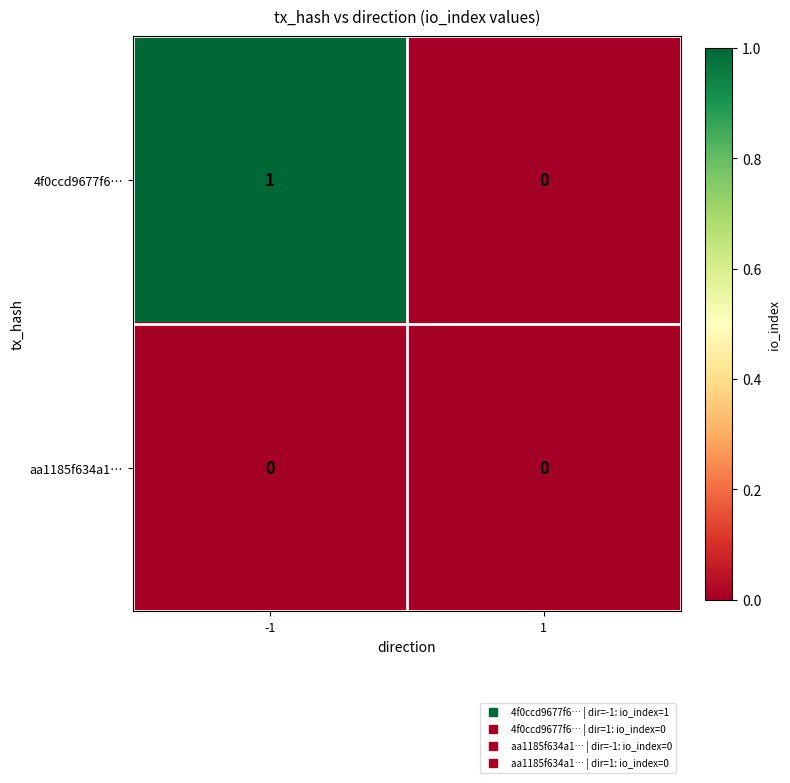

Between -1 and 1, which series saw the biggest shift?

4f0ccd9677f6…